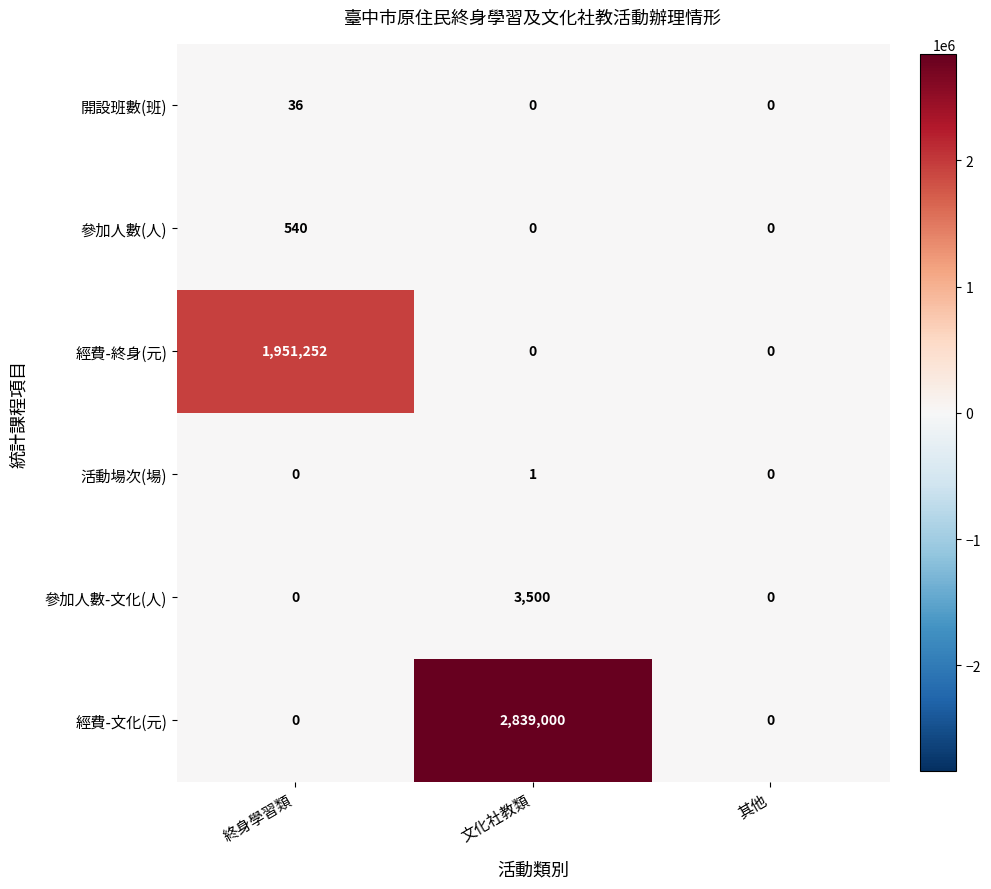

Is it true that 活動場次(場) equals 0 at 終身學習類?

True